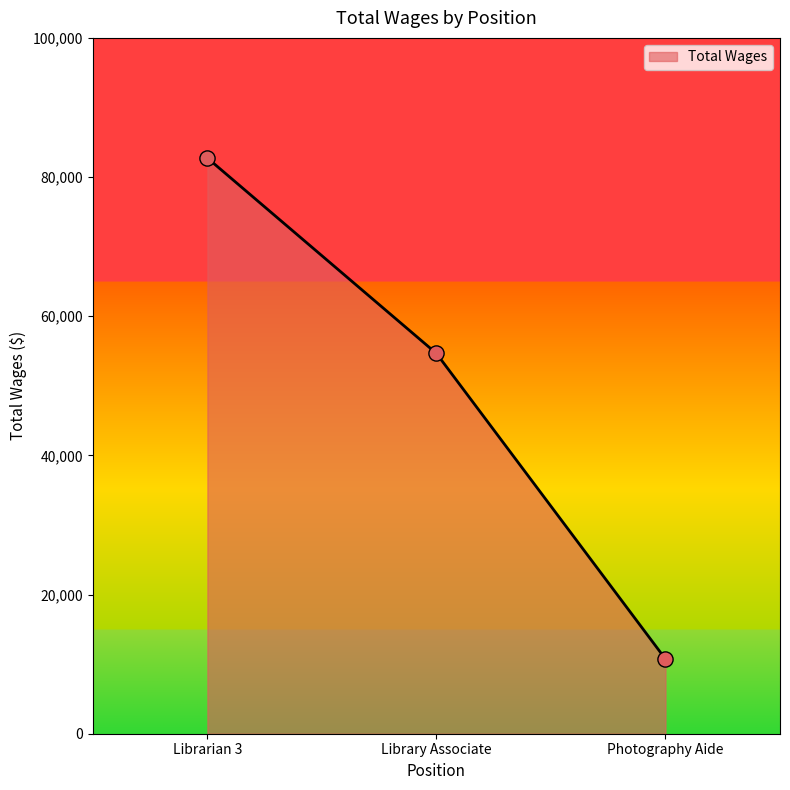

Approximately how many times larger is the value at Photography Aide compared to Librarian 3?

0.1